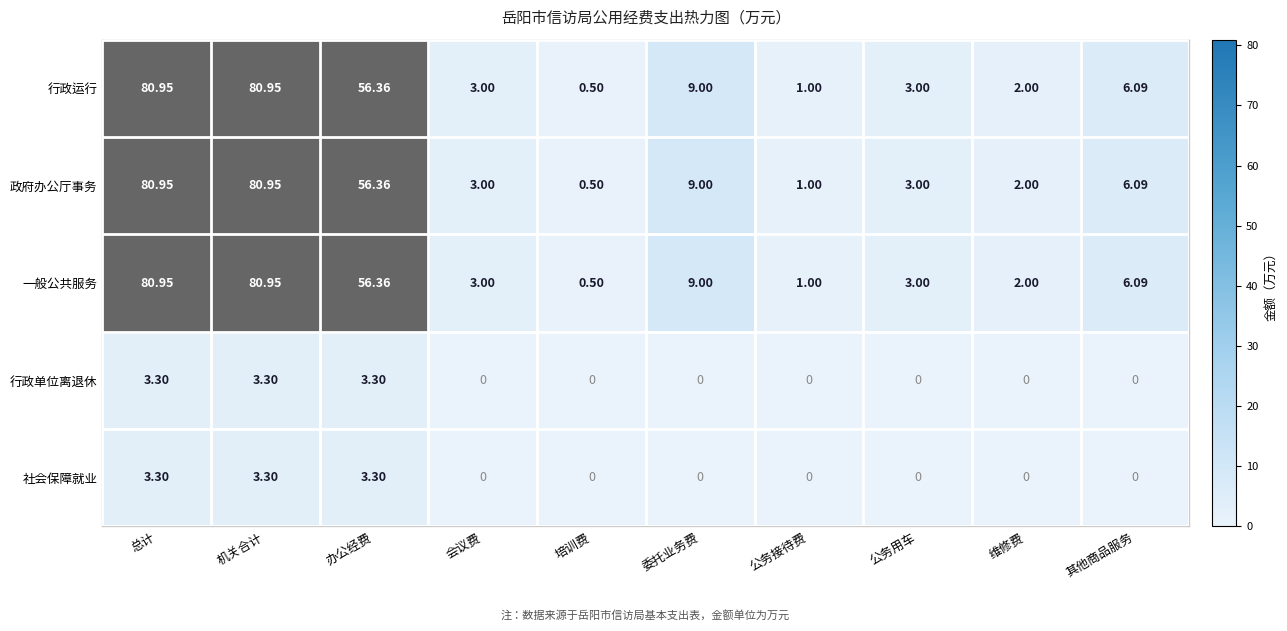

Is the value of 行政运行 at 机关合计 greater than the value of 社会保障就业 at 公务接待费?

Yes